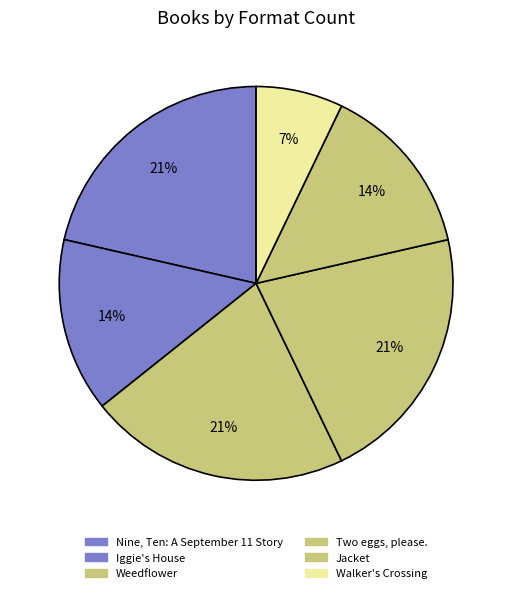

How many slices are in this pie chart?

6